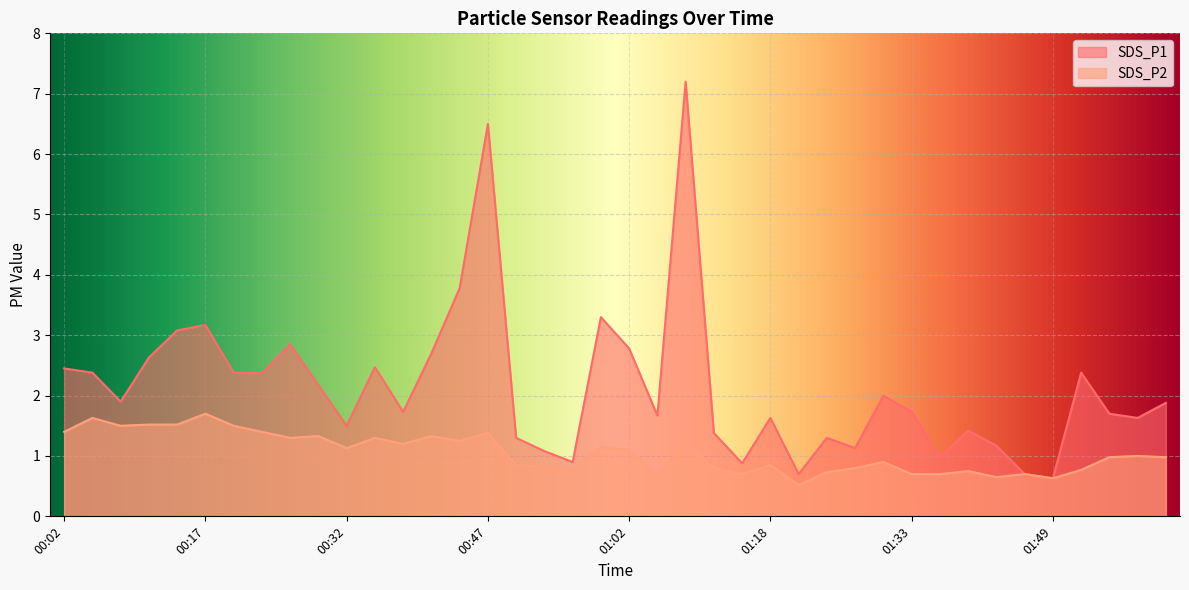

True or false: SDS_P1 and SDS_P2 cross at least once.

False